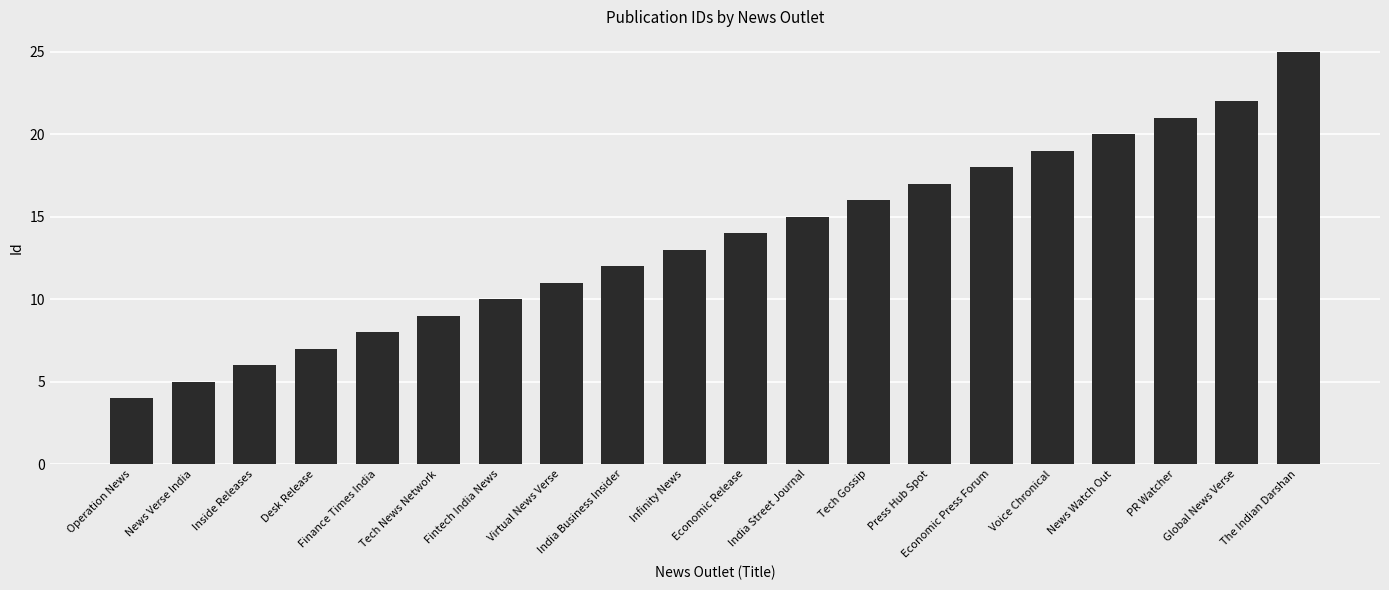

What is the greatest value displayed?

25